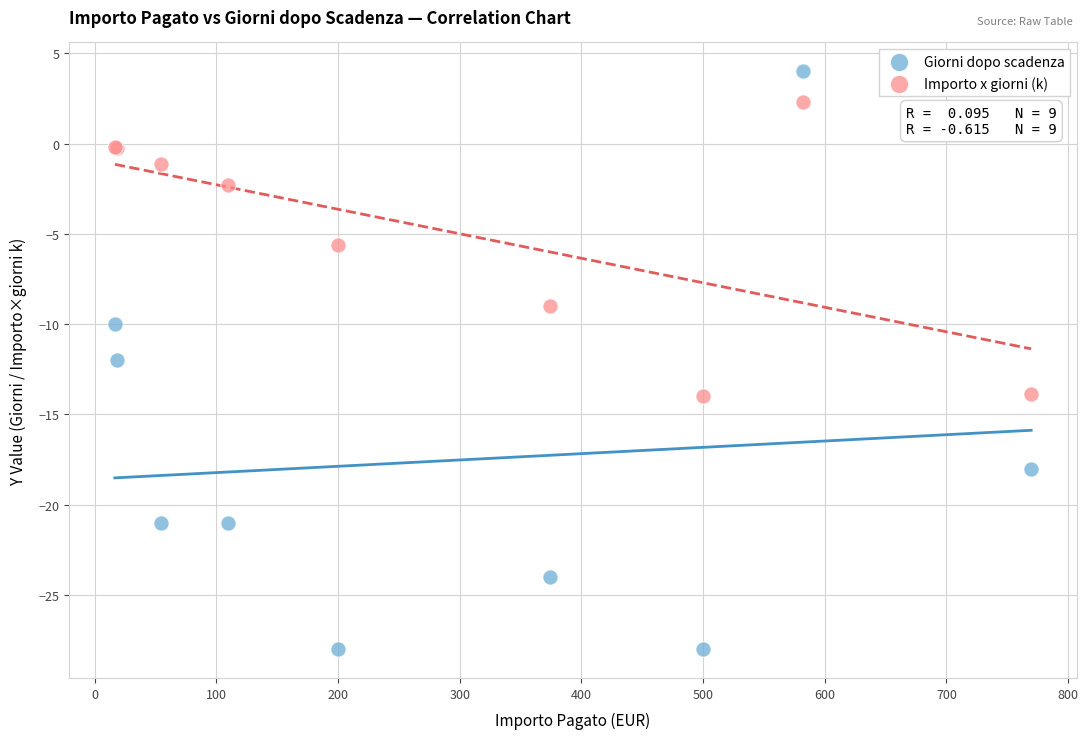

In the Importo x giorni (k) series, what Y value is closest to -5?

-5.6